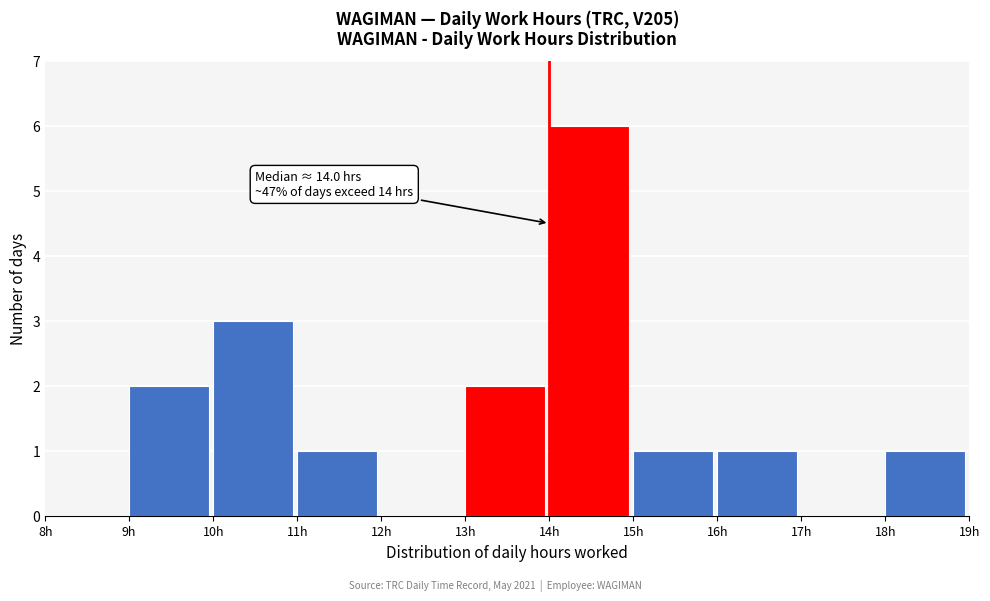

Over which range of the x-axis is the bar tallest?

14 to 15